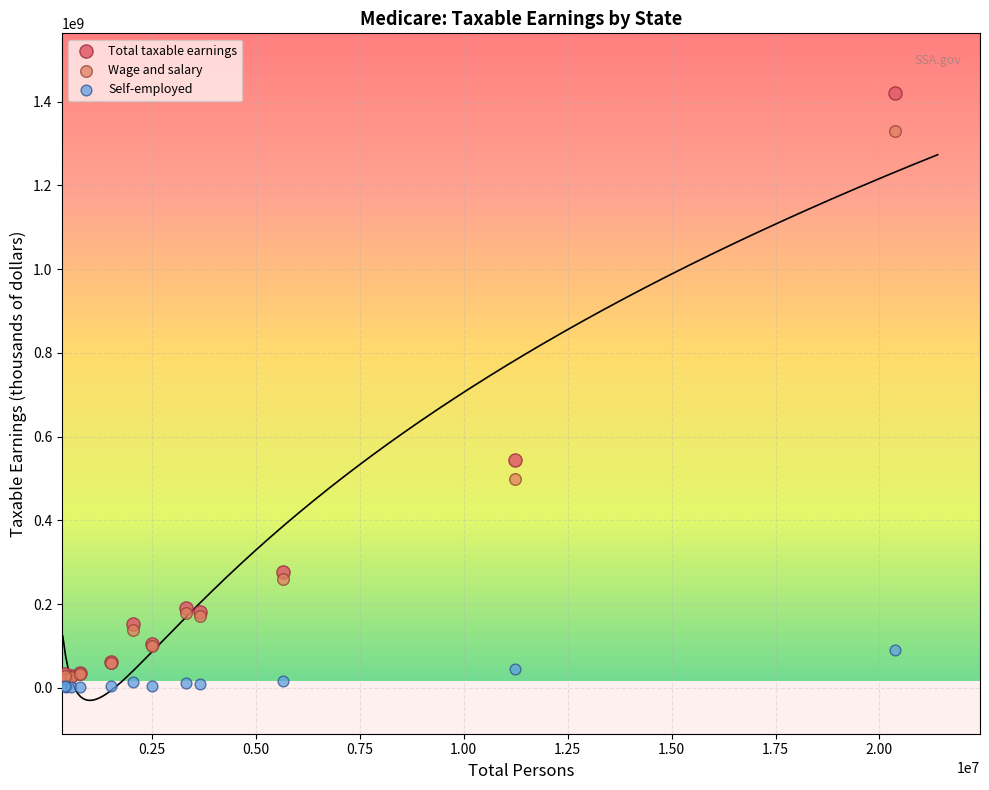

Which series has the widest spread of Y values?

Total taxable earnings